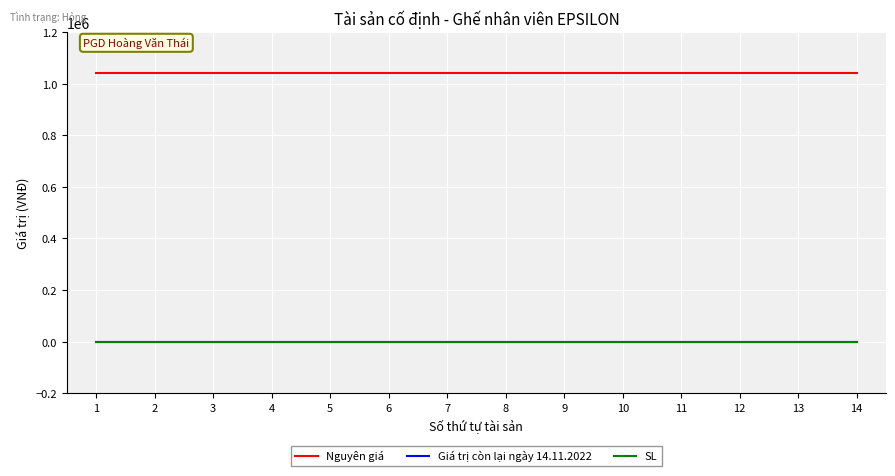

Is the value of Nguyên giá at 9 greater than the value of Giá trị còn lại ngày 14.11.2022 at 8?

Yes